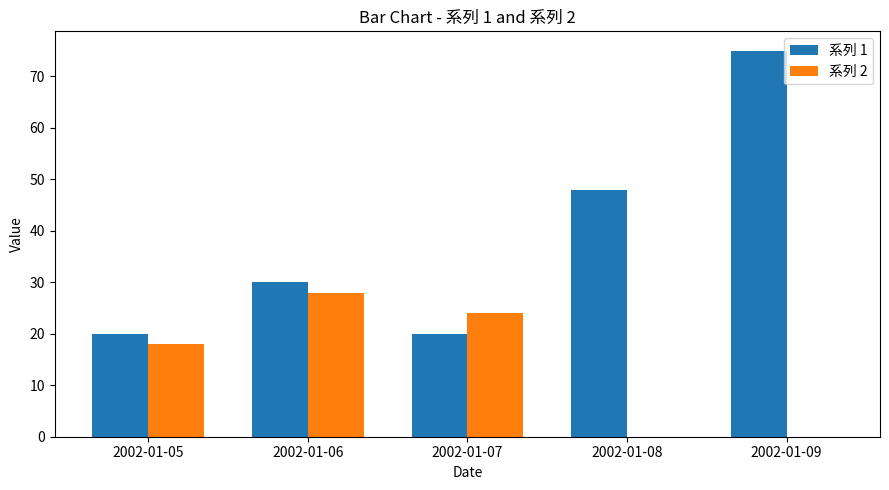

What is the average value of the 系列 1 series?

39